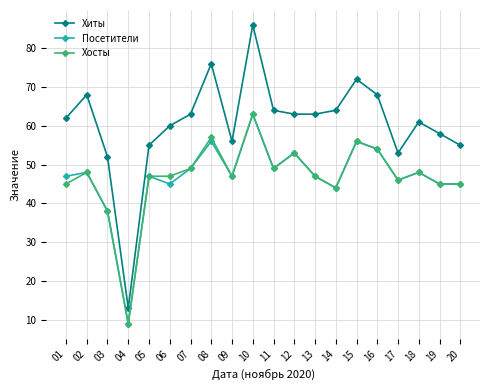

Which series has the widest spread of values?

Хиты